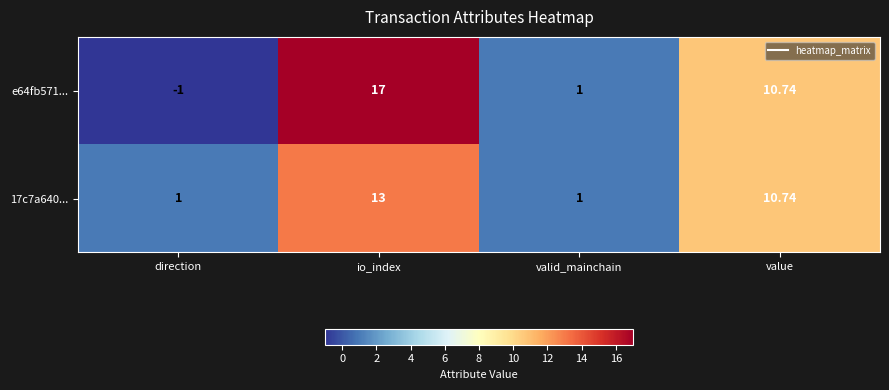

At which category does the chart reach its minimum across all series?

direction